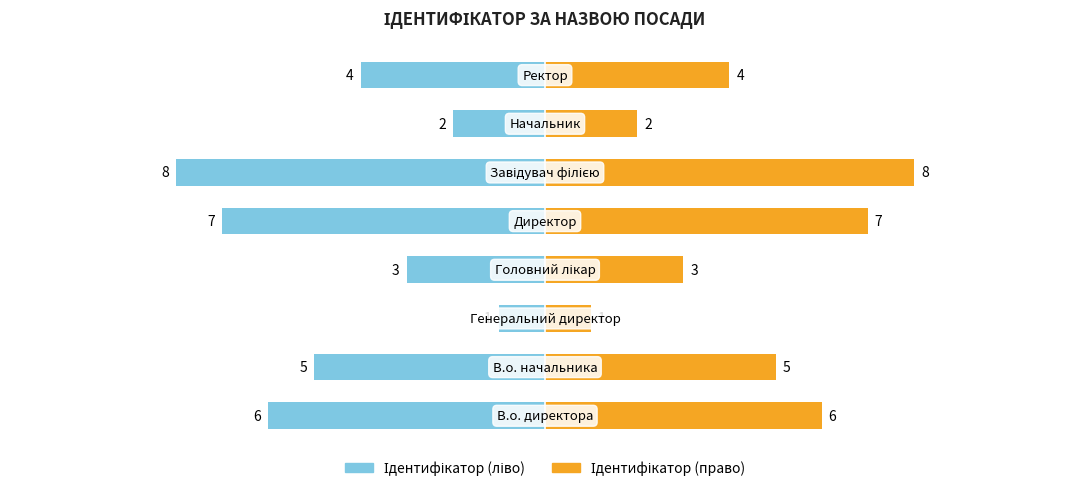

True or false: Ідентифікатор (право) has a value of 0 at 2.

False